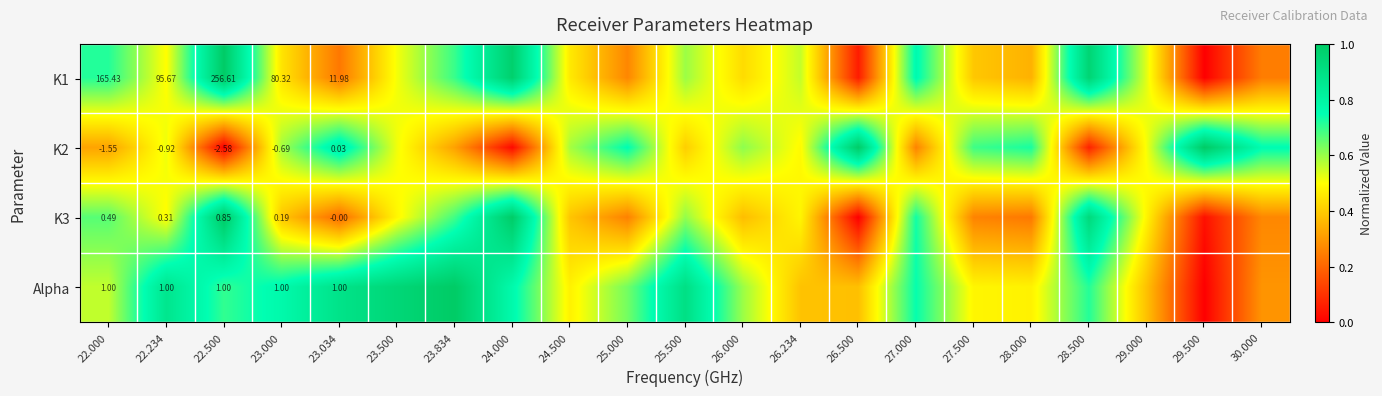

The value of Alpha at 29.000 is 0.6. True or false?

False